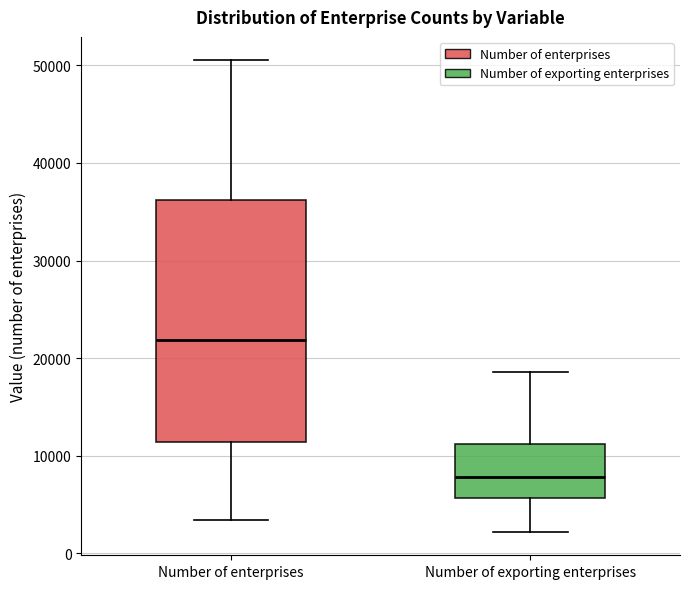

Which box's median line is the highest?

Number of enterprises